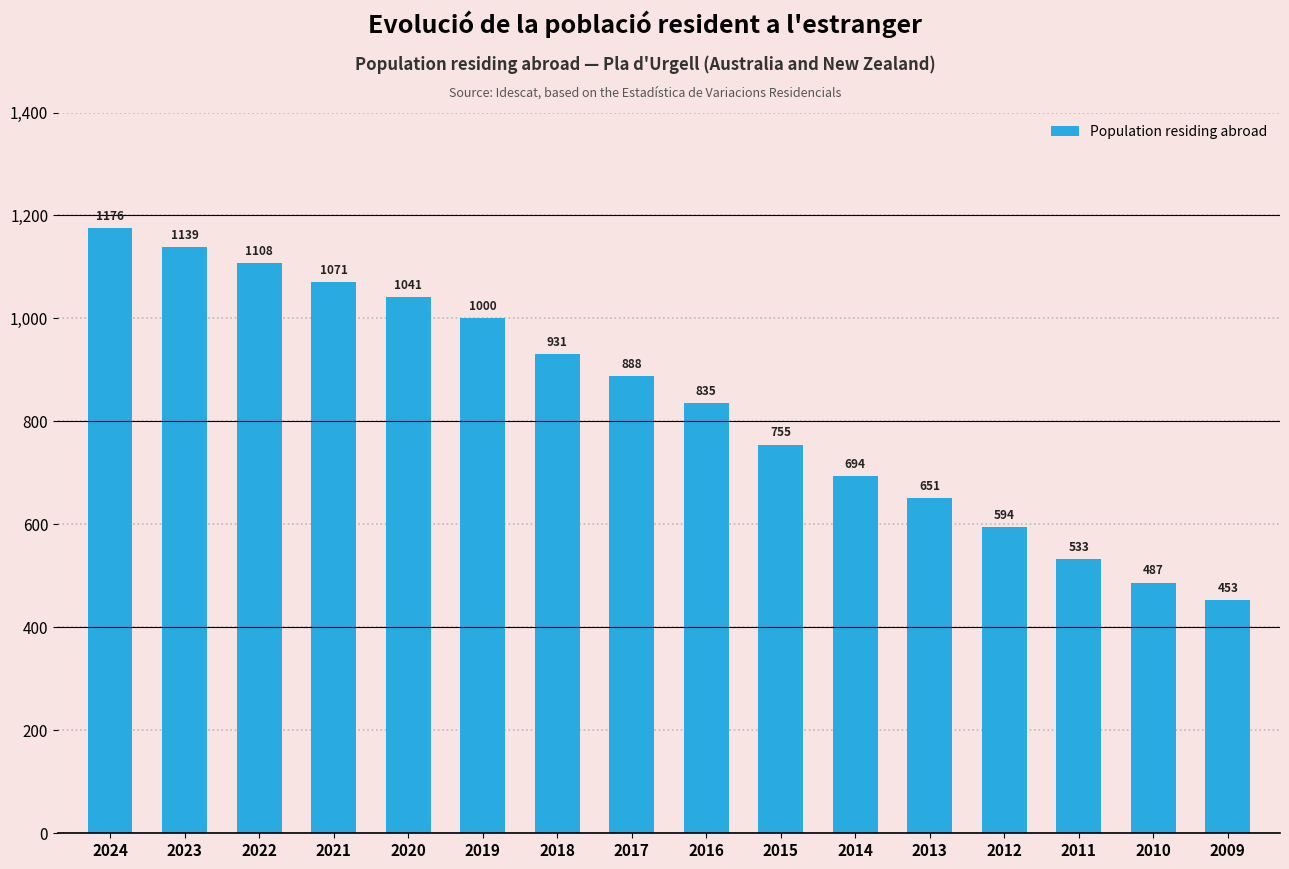

Reading left to right, transcribe all the data shown in this chart.

2024=1176	2023=1139	2022=1108	2021=1071	2020=1041	2019=1000	2018=931	2017=888	2016=835	2015=755	2014=694	2013=651	2012=594	2011=533	2010=487	2009=453